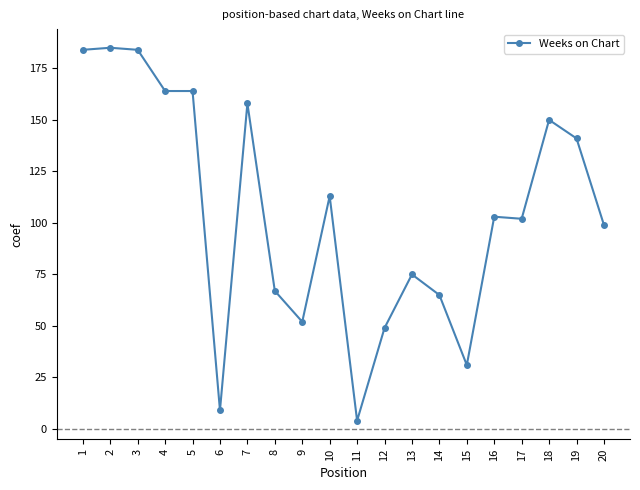

Reading left to right, extract all data points from this chart.

184	185	184	164	164	9	158	67	52	113	4	49	75	65	31	103	102	150	141	99